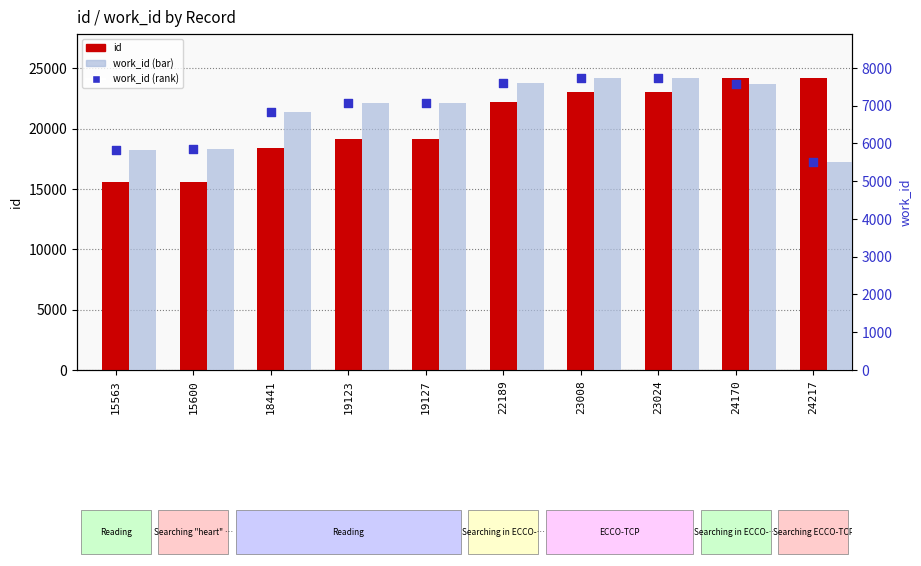

Which series has the largest total across all categories?

id